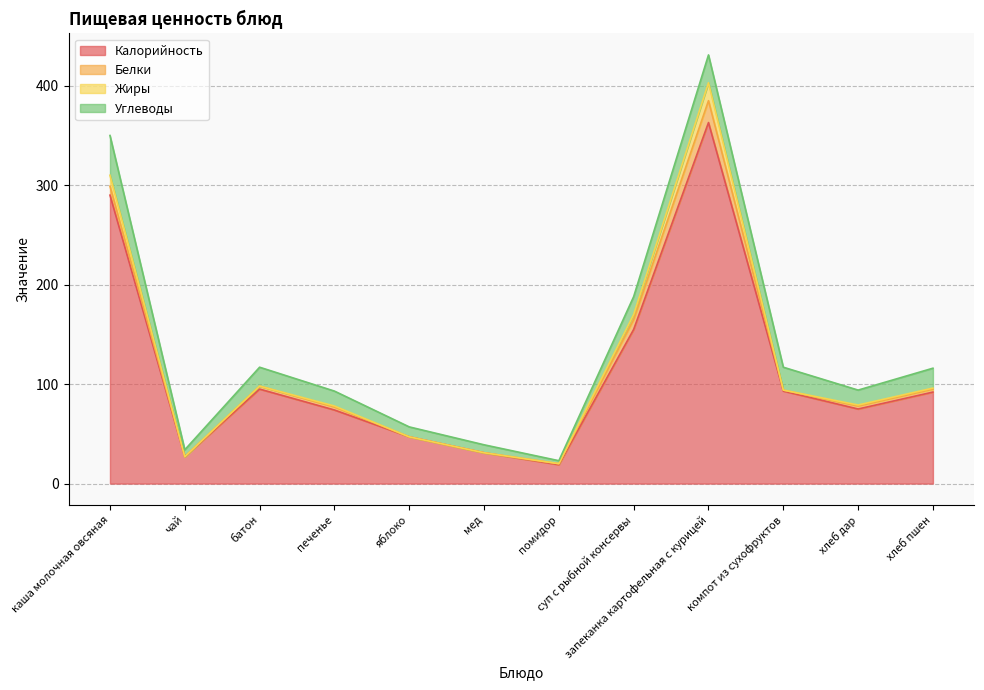

What value does the Калорийность series have at хлеб пшен?

92